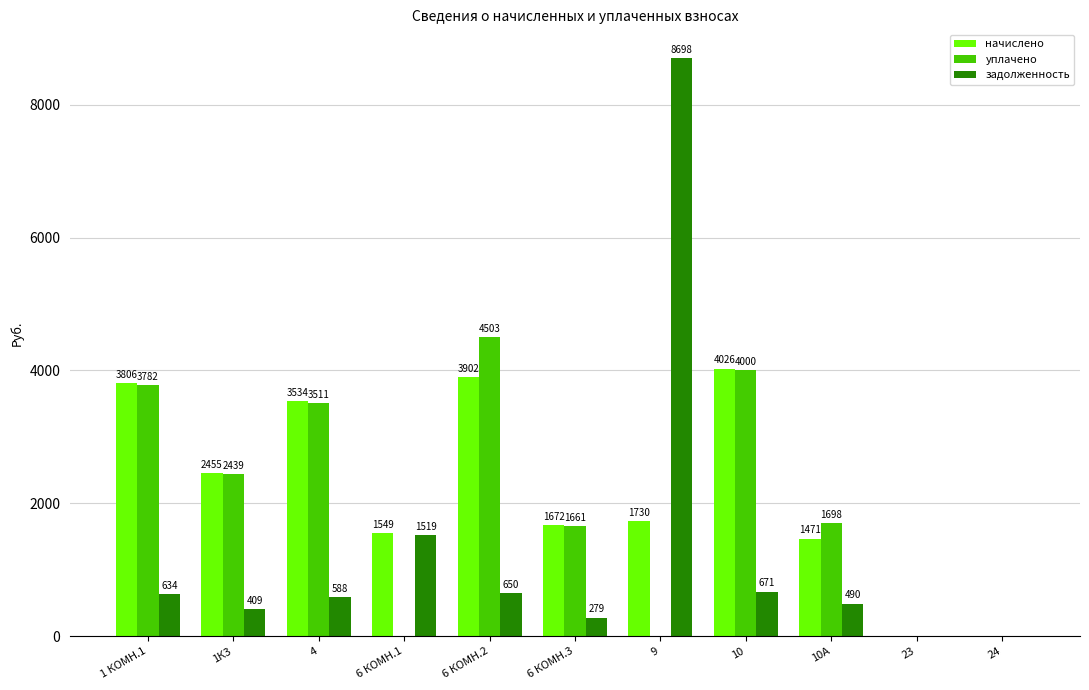

The value of уплачено at 23 is 0.0. True or false?

True